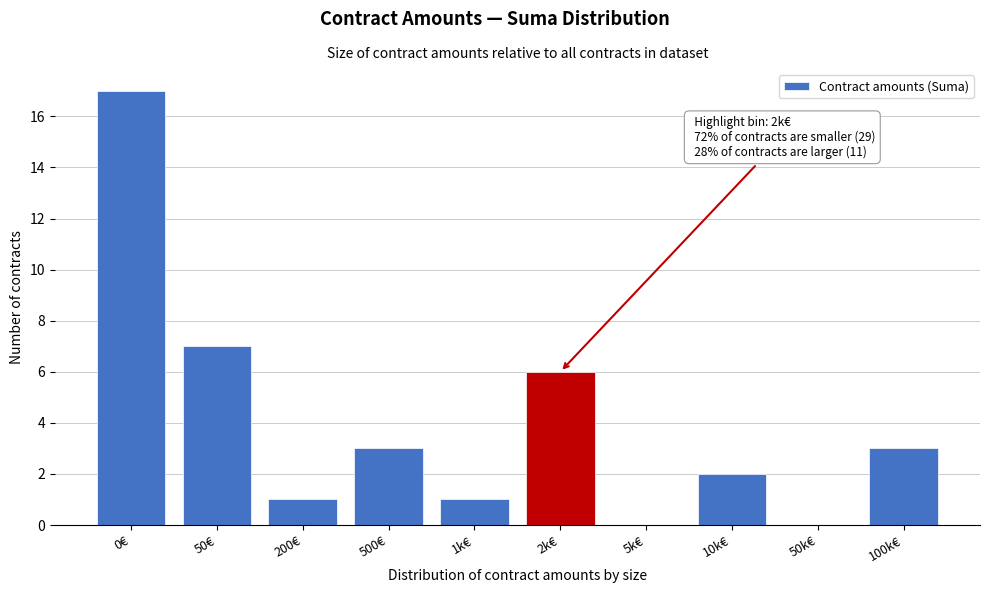

Reading left to right, list all the values displayed in this chart.

0€=17	50€=7	200€=1	500€=3	1k€=1	2k€=6	5k€=0	10k€=2	50k€=0	100k€=3